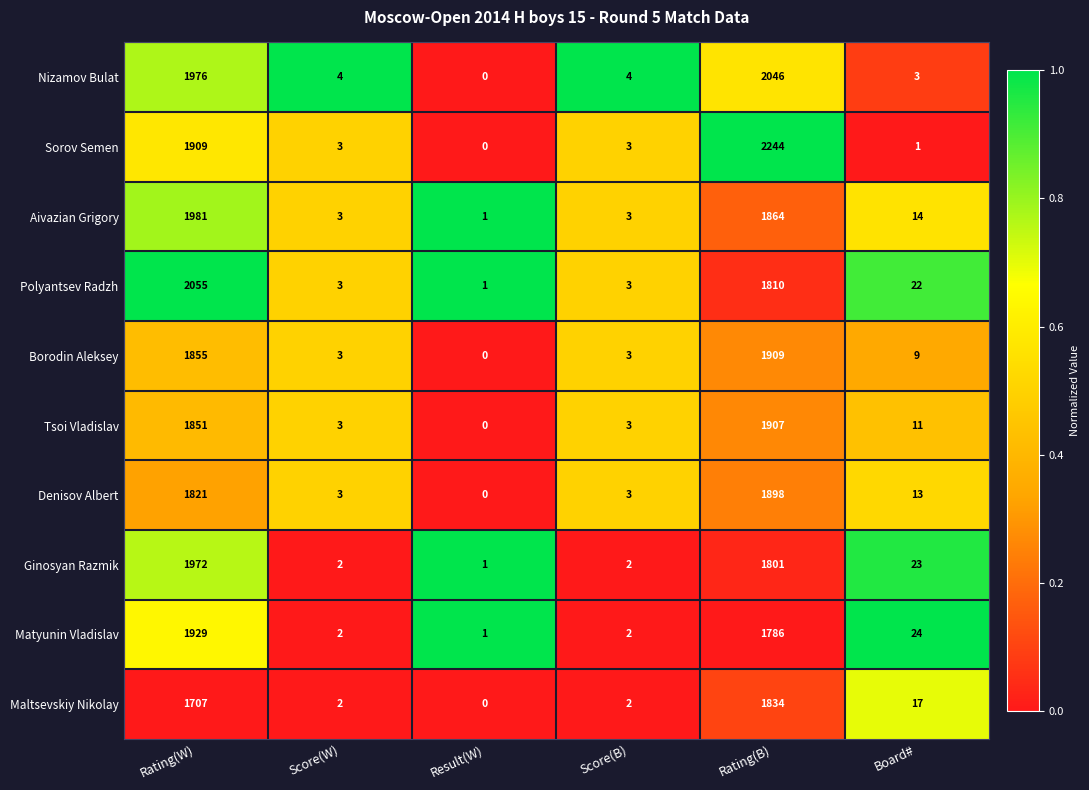

At which category is the sum across all series the highest?

Rating(B)